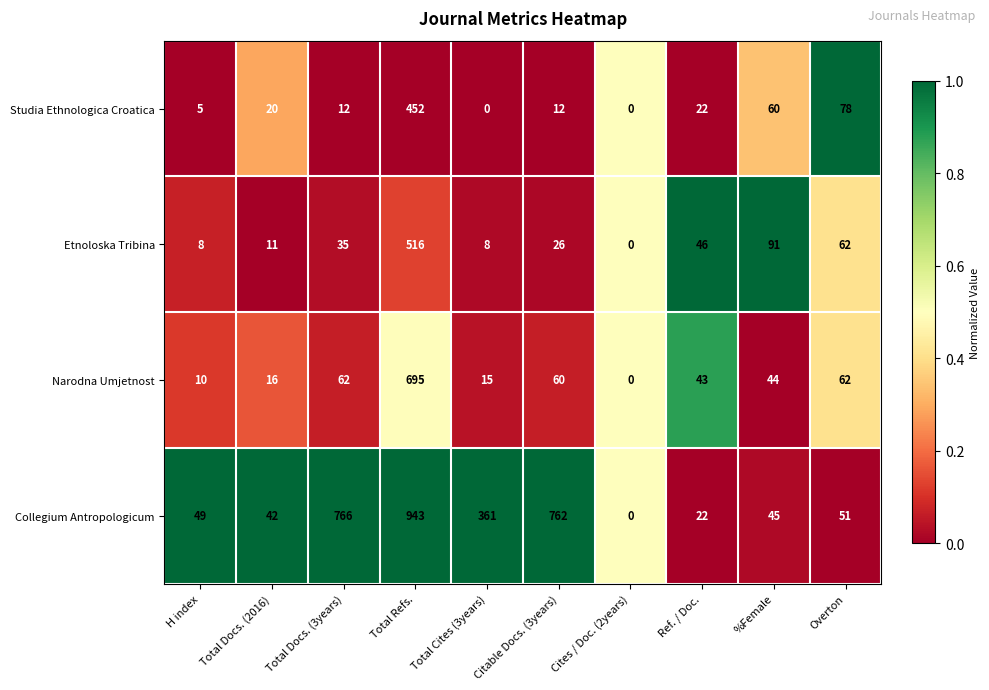

Which series has the largest range (max minus min)?

Collegium Antropologicum